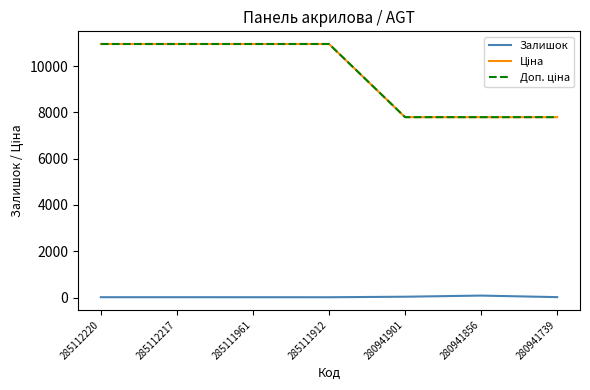

Does the chart have visible grid lines?

No